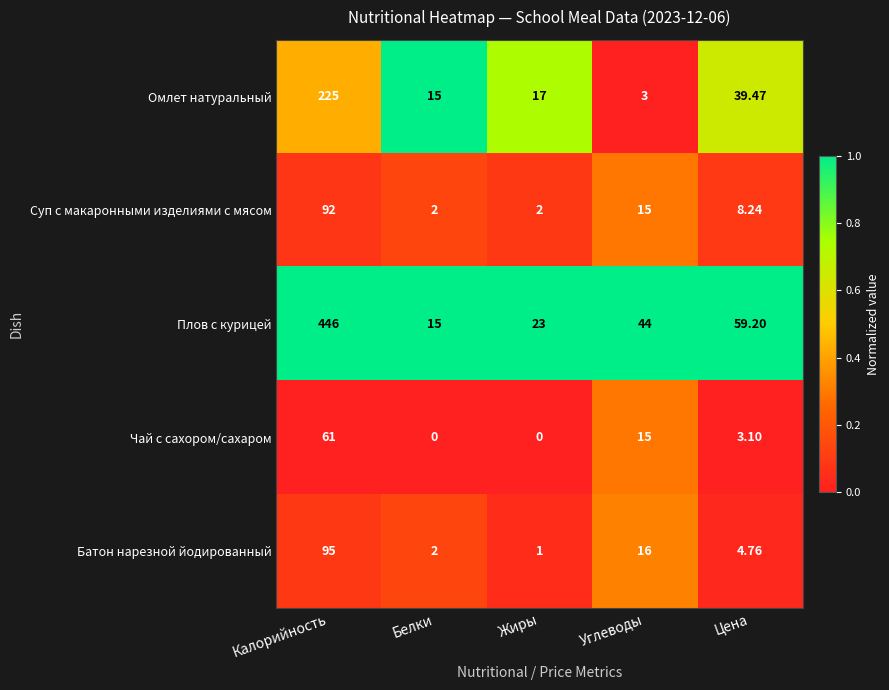

Rank the series by their maximum value, from highest to lowest.

Плов с курицей, Омлет натуральный, Батон нарезной йодированный, Суп с макаронными изделиями с мясом, Чай с сахором/сахаром